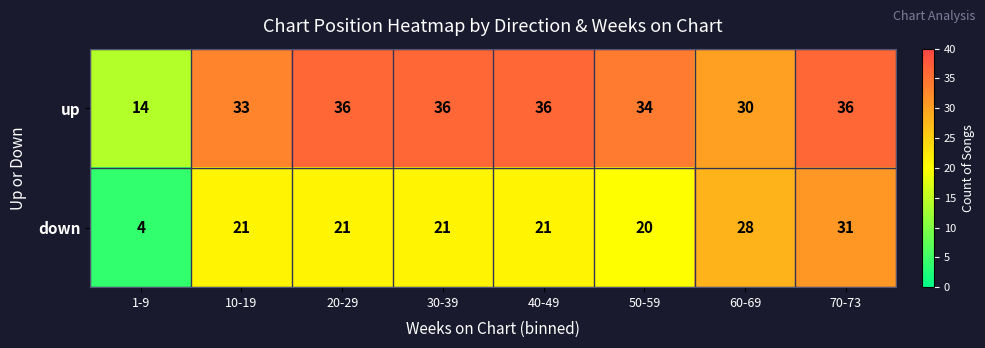

Read the down value at 50-59.

20